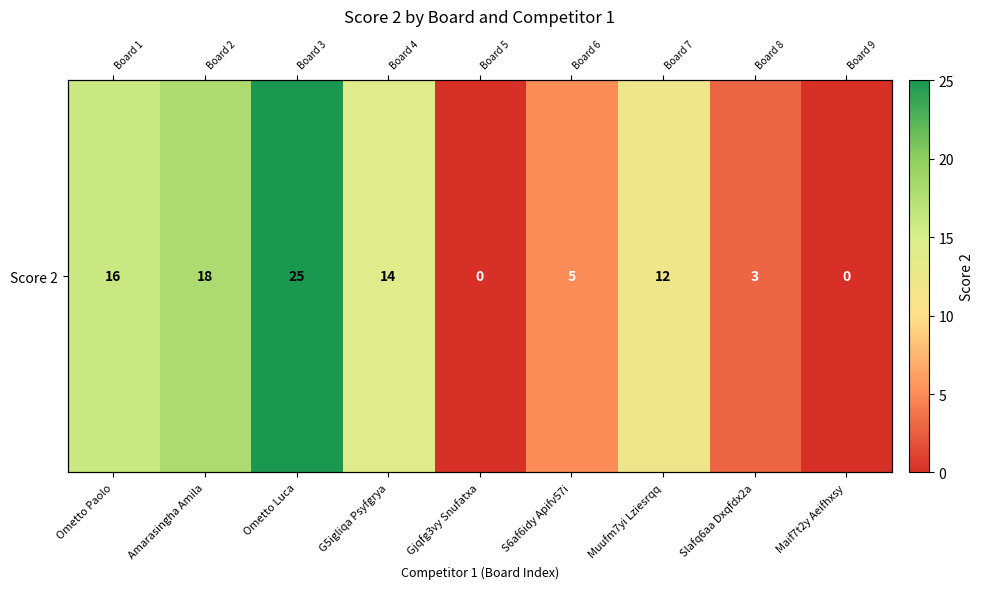

What is the greatest value displayed?

25